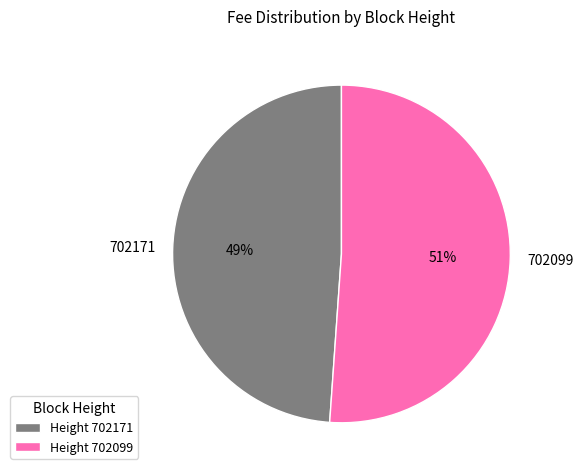

How many slices are in this pie chart?

2